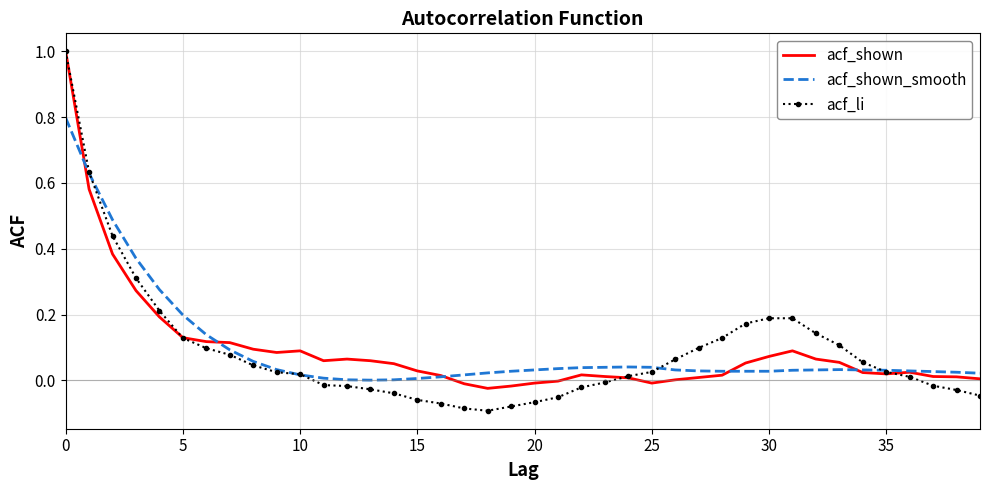

Which series has the largest range (max minus min)?

acf_li